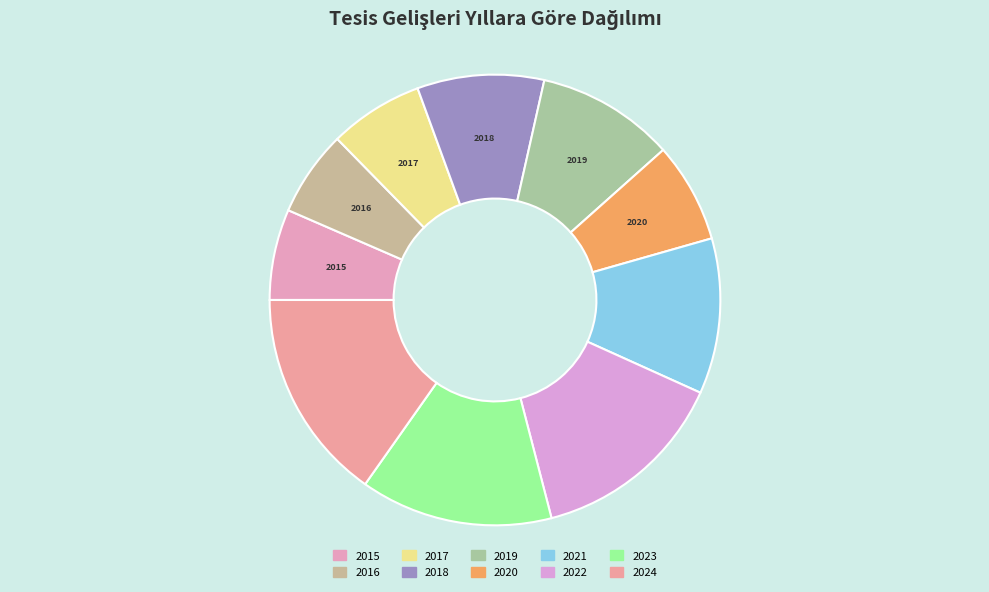

Rank the categories by value from lowest to highest.

2016, 2015, 2017, 2020, 2018, 2019, 2021, 2023, 2022, 2024